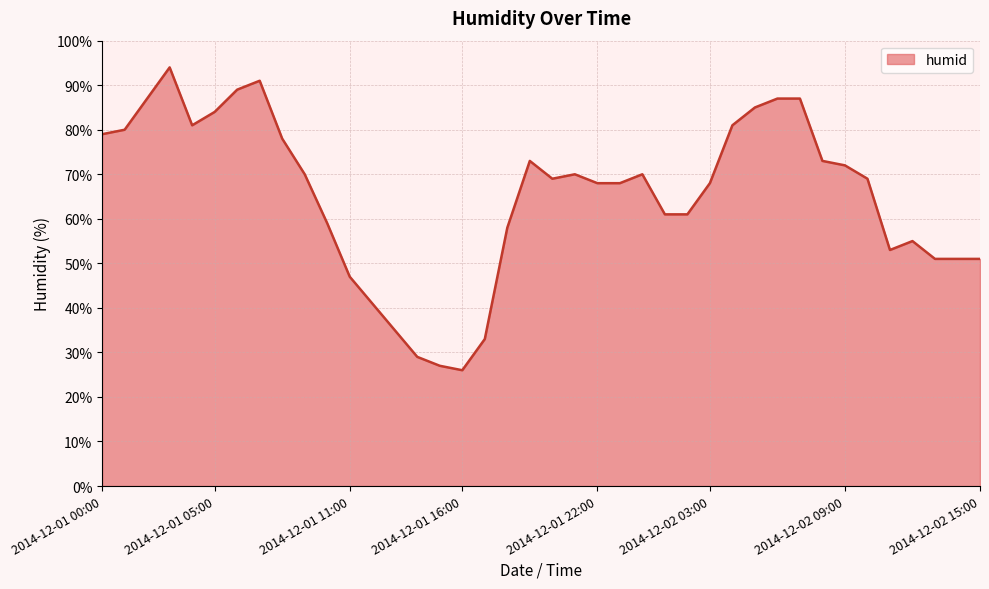

What is the minimum value shown in the chart?

26